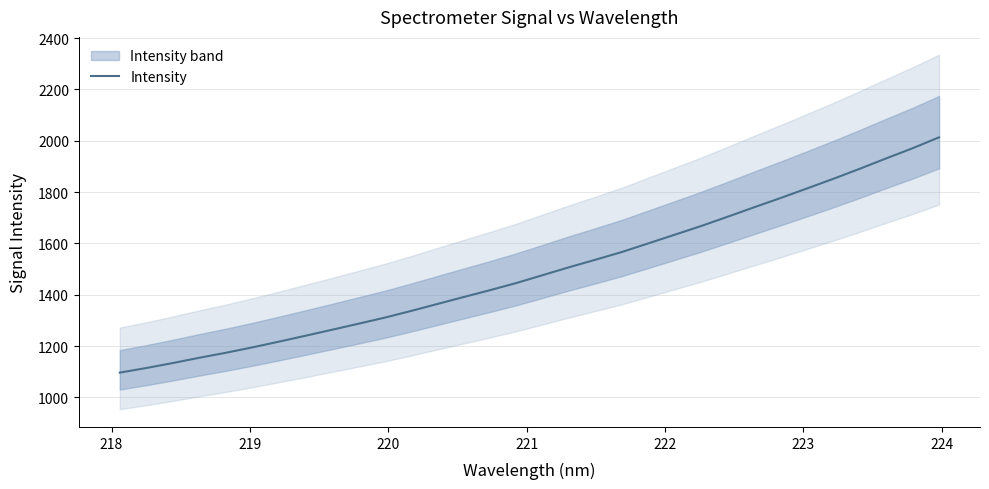

What is the minimum value for Intensity?

1096.7